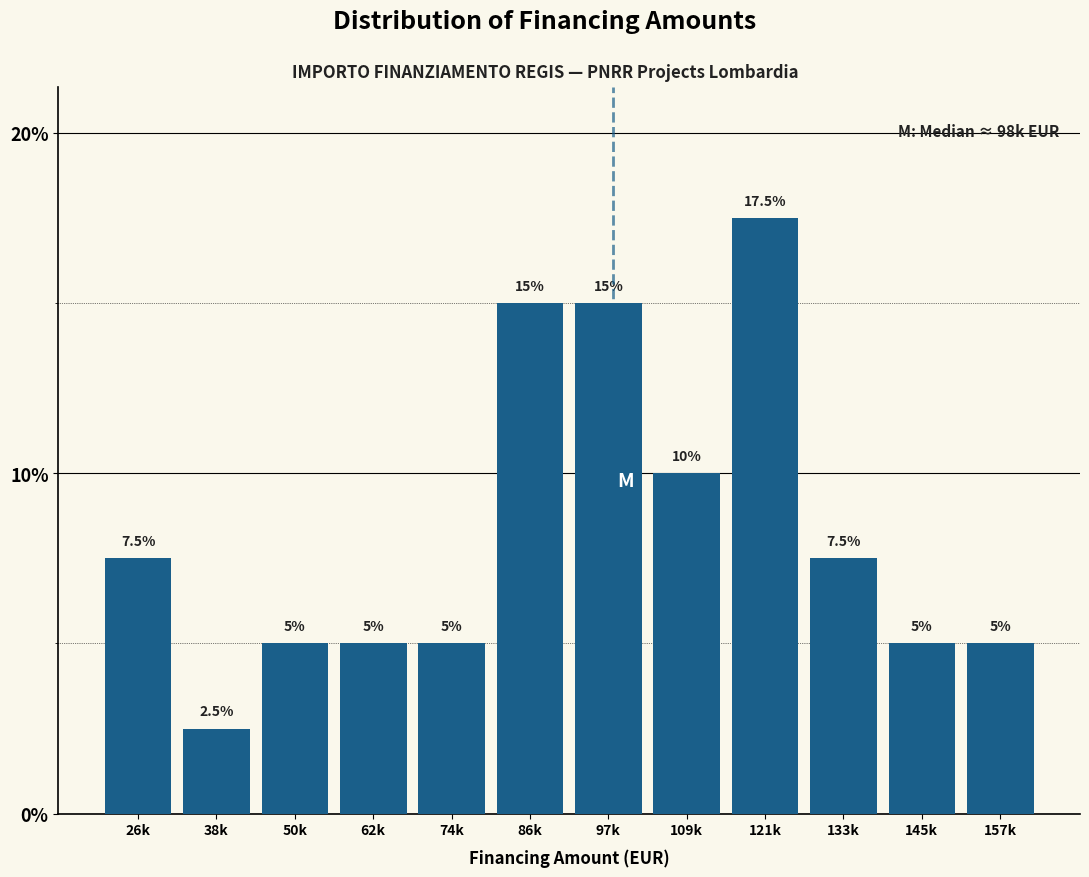

Reading left to right, extract all data points from this chart.

7.5	2.5	5.0	5.0	5.0	15.0	15.0	10.0	17.5	7.5	5.0	5.0